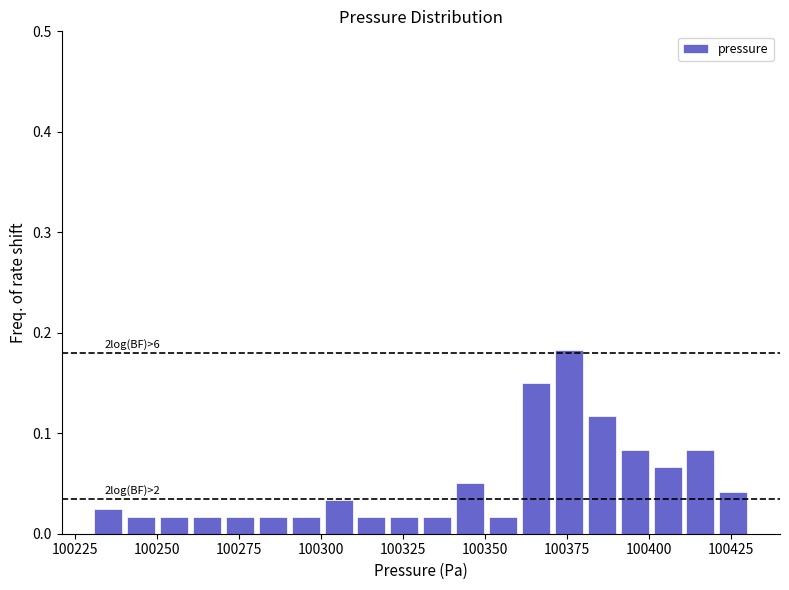

Around what value on the x-axis is the tallest bar? Give the approximate position of its centre, as read against the axis.

100375